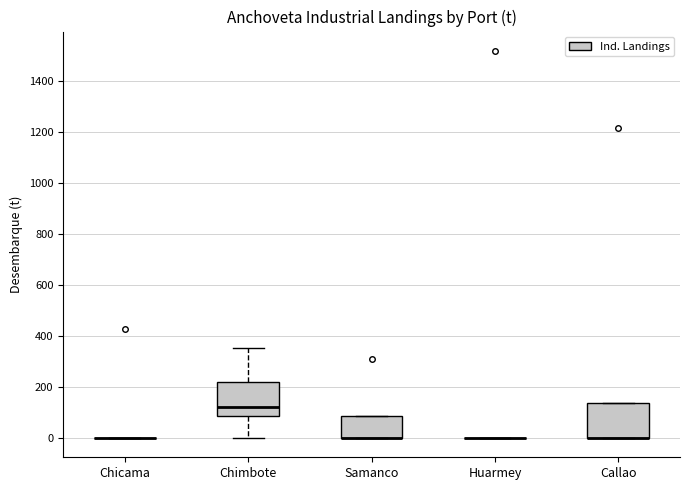

Reading left to right, transcribe this box plot: for each box, give where its median line is, the range the box spans, and where its two whiskers end, as read against the y-axis. The values are not printed on the chart, so give them approximately, as read against the axis.

Chicama: box collapsed to a line at 0, whiskers 0 to 0
Chimbote: median 120, box 80 to 220, whiskers 0 to 360
Samanco: median 0 (drawn on the box's lower edge), box 0 to 80, whiskers 0 to 80
Huarmey: box collapsed to a line at 0, whiskers 0 to 0
Callao: median 0 (drawn on the box's lower edge), box 0 to 140, whiskers 0 to 140